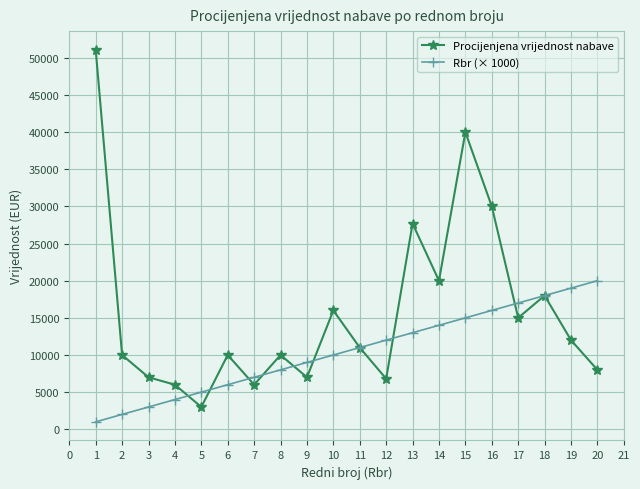

How many distinct data groups are displayed?

2